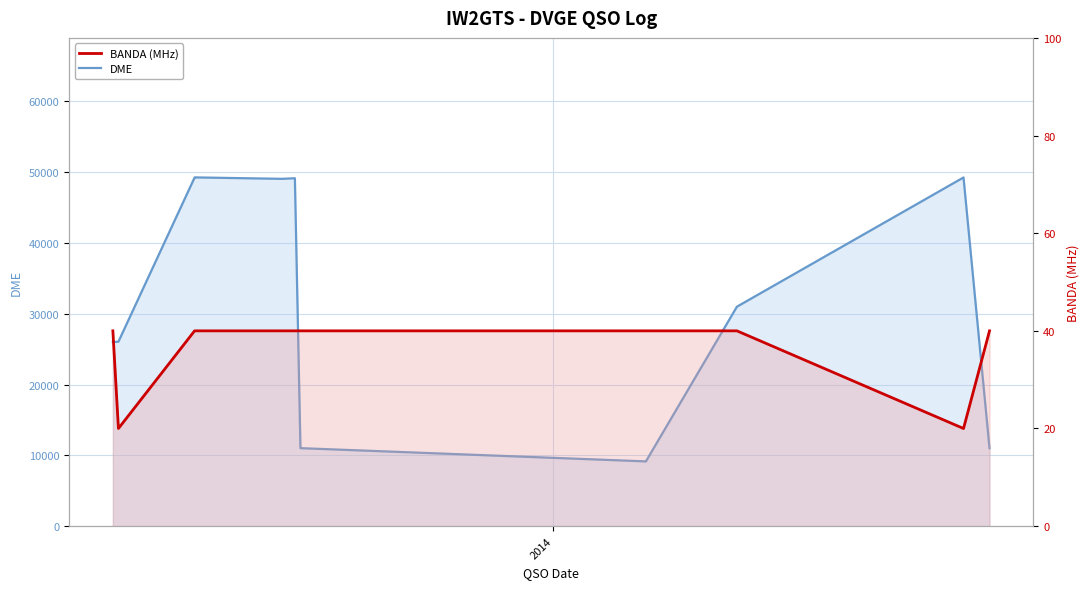

Which series has the widest spread of values?

DME